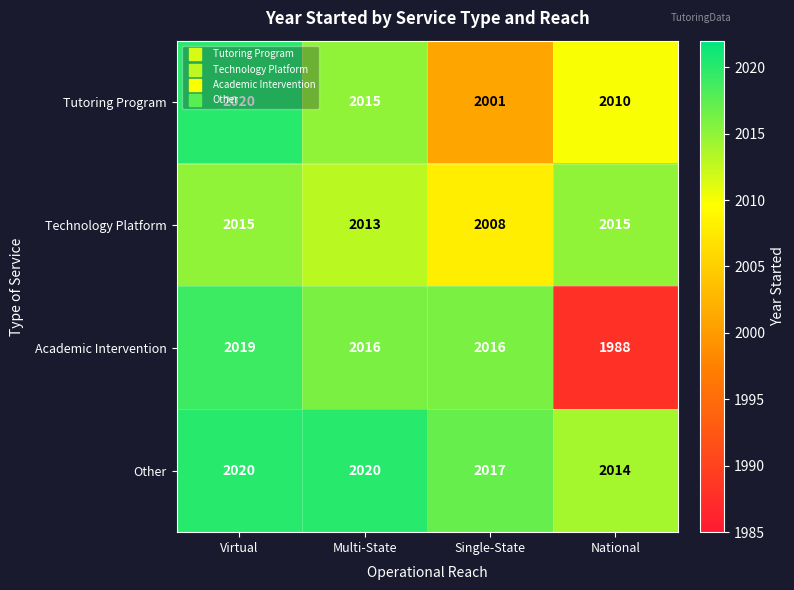

What is the difference between the maximum and minimum values in the Academic Intervention series?

31